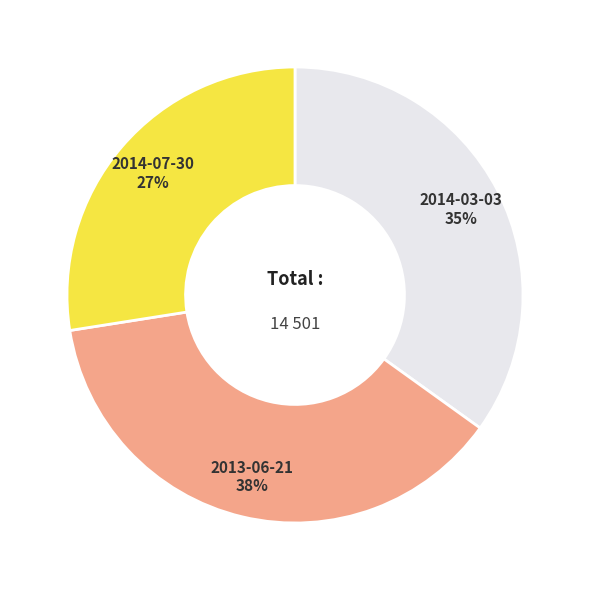

How many slices are in this pie chart?

3